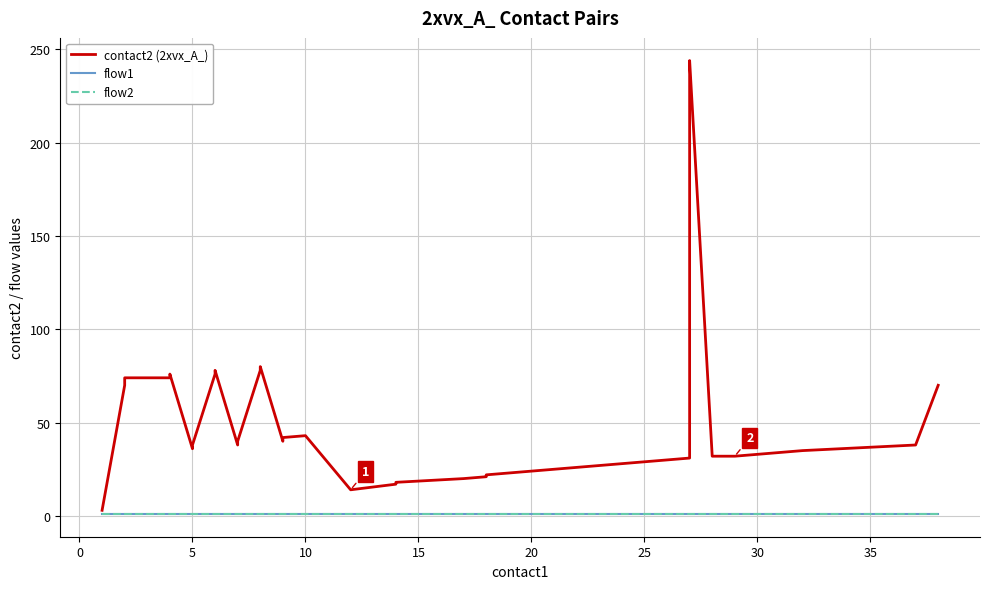

True or false: contact2 (2xvx_A_) has a value of 120 at 12.

False